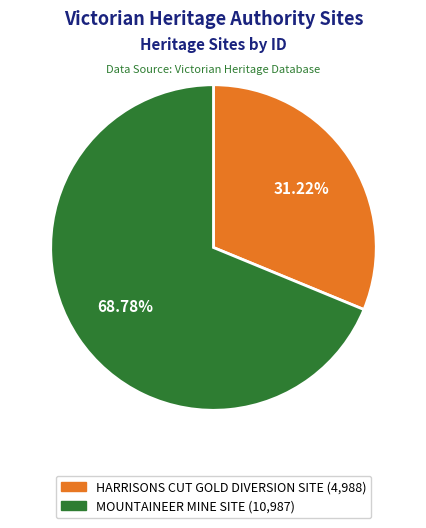

Which category has the smallest portion of the pie?

HARRISONS CUT GOLD DIVERSION SITE